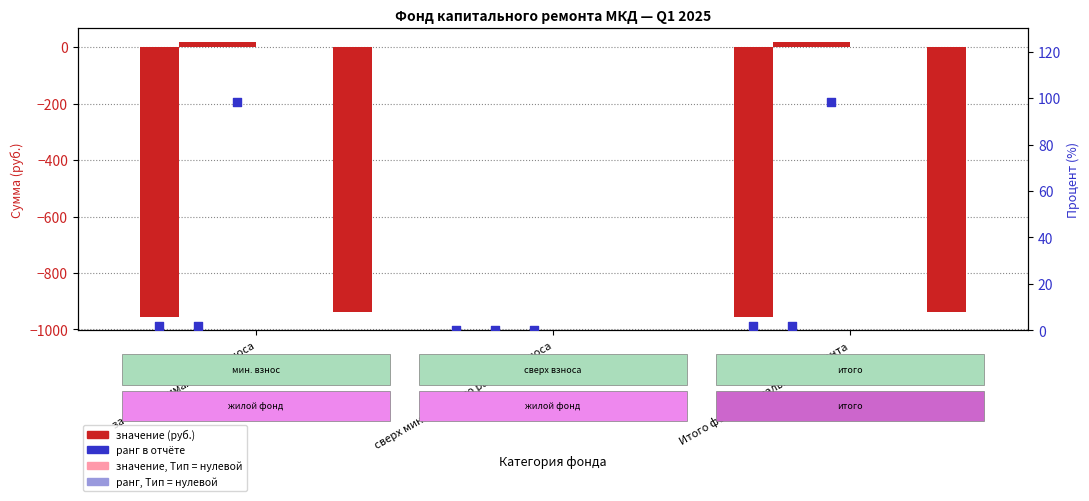

What is the total value across all series at за счет минимального взноса?

-1856.0